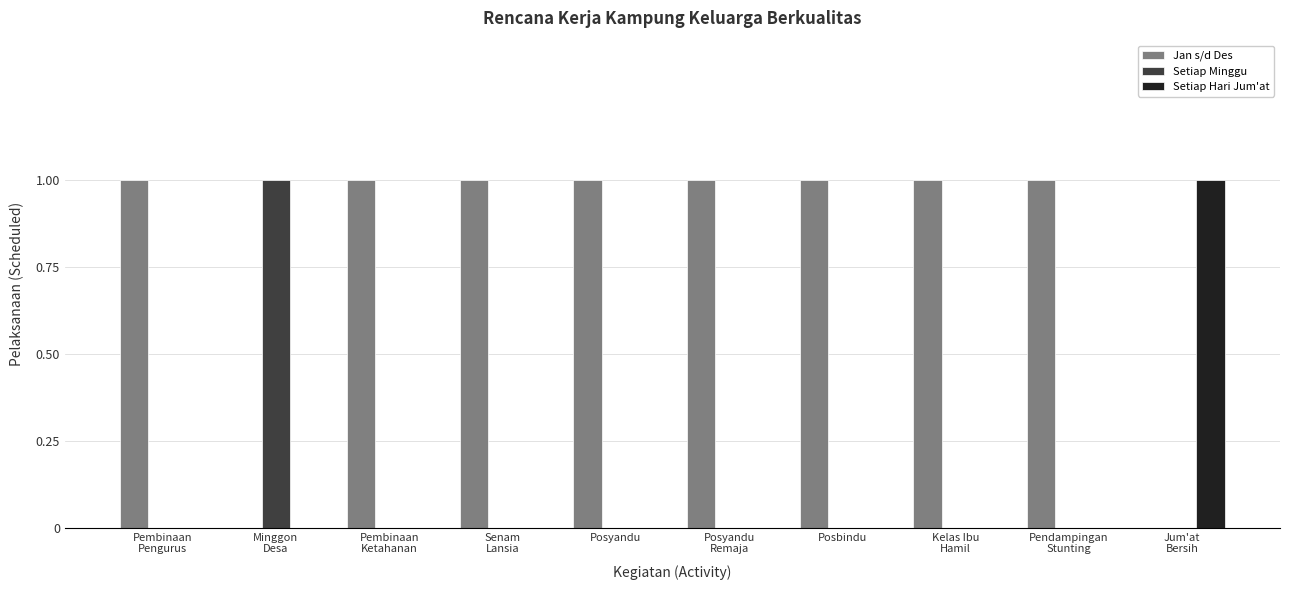

Which series has the largest total across all categories?

Jan s/d Des